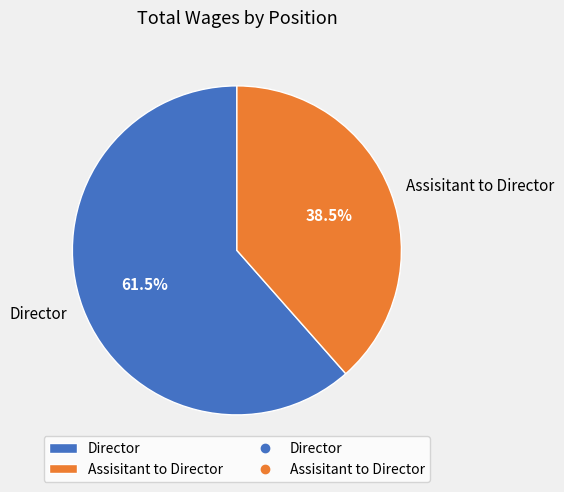

To the nearest percent, what is the difference between the Director and Assisitant to Director slice percentages?

23%